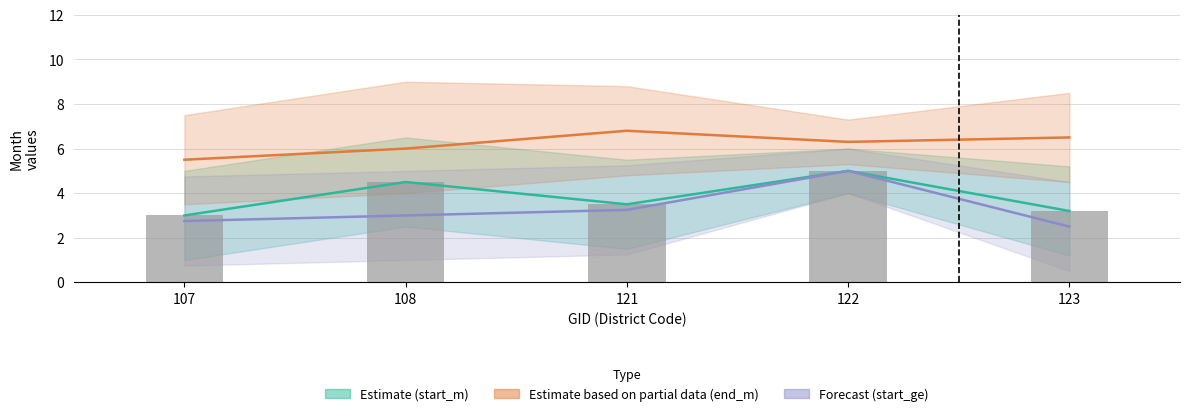

Reading left to right, list all the values displayed in this chart.

start_m mean: 3.0	4.5	3.5	5.0	3.2
end_m mean: 5.5	6.0	6.8	6.3	6.5
start_ge mean: 2.8	3.0	3.2	5.0	2.5
sort_no (bar): 3.0	4.5	3.5	5.0	3.2